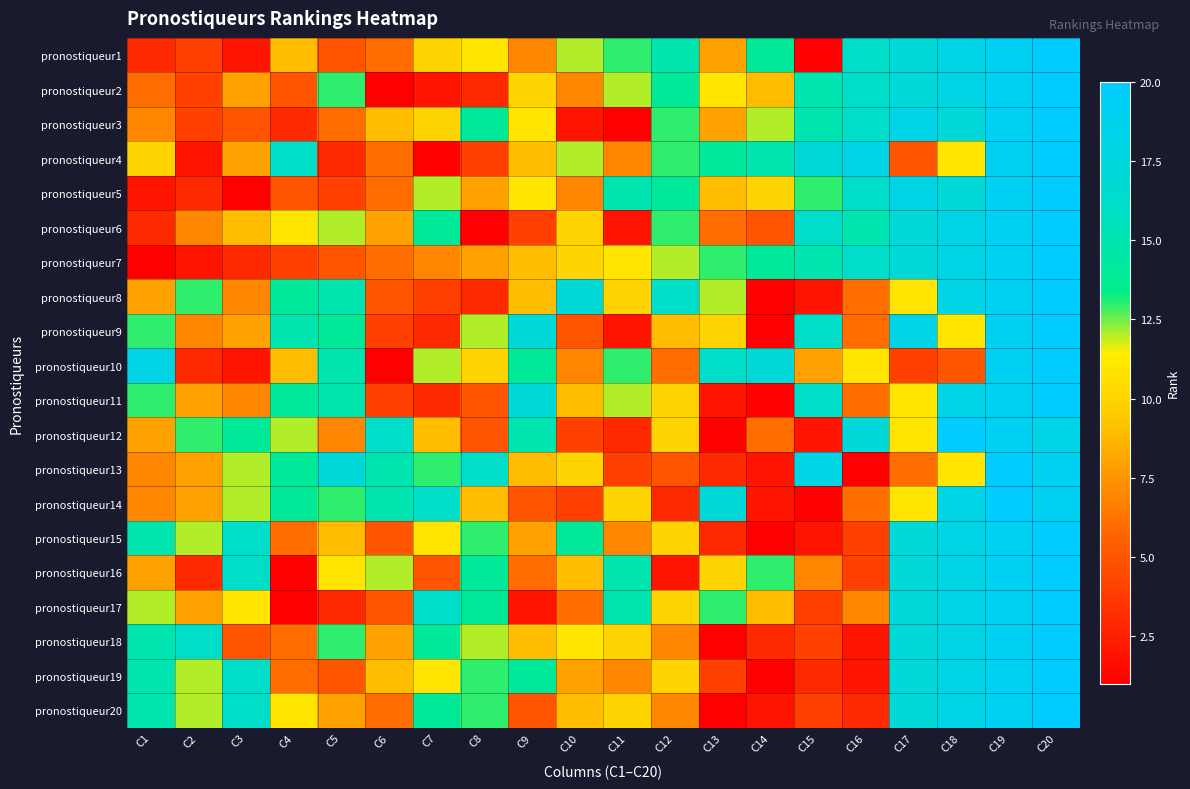

At C13, list the series in order from largest to smallest.

pronostiqueur14, pronostiqueur10, pronostiqueur4, pronostiqueur7, pronostiqueur17, pronostiqueur8, pronostiqueur2, pronostiqueur9, pronostiqueur16, pronostiqueur5, pronostiqueur1, pronostiqueur3, pronostiqueur6, pronostiqueur19, pronostiqueur13, pronostiqueur15, pronostiqueur11, pronostiqueur12, pronostiqueur18, pronostiqueur20